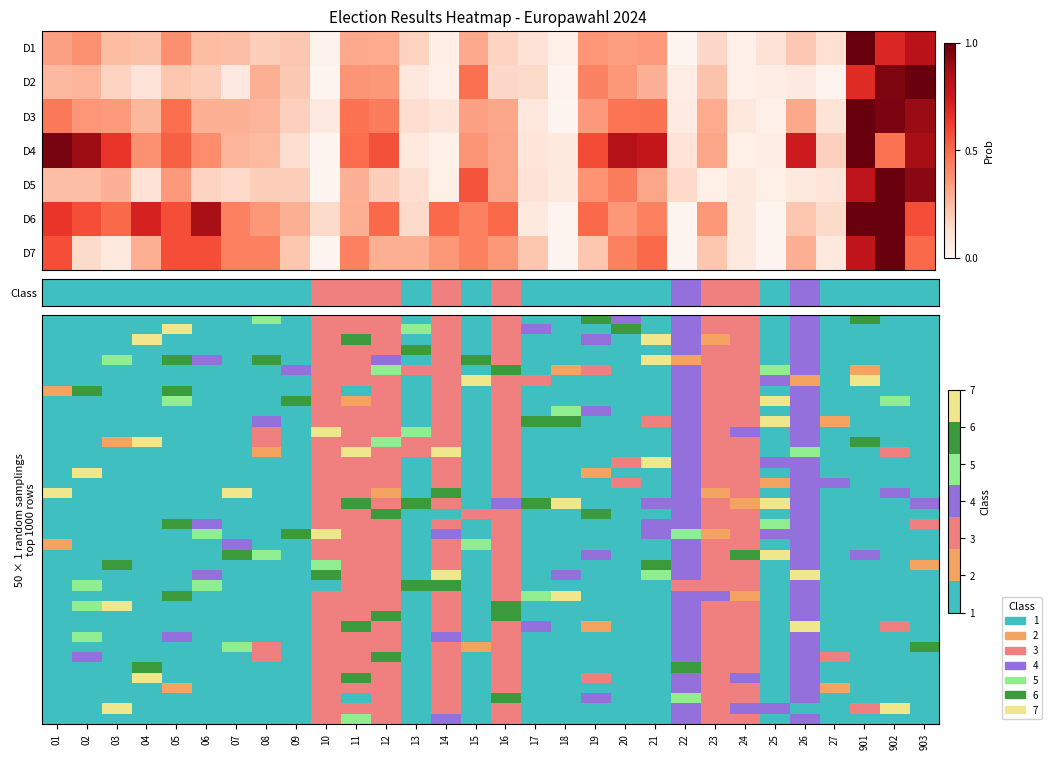

What is the total value across all series at 13?

29